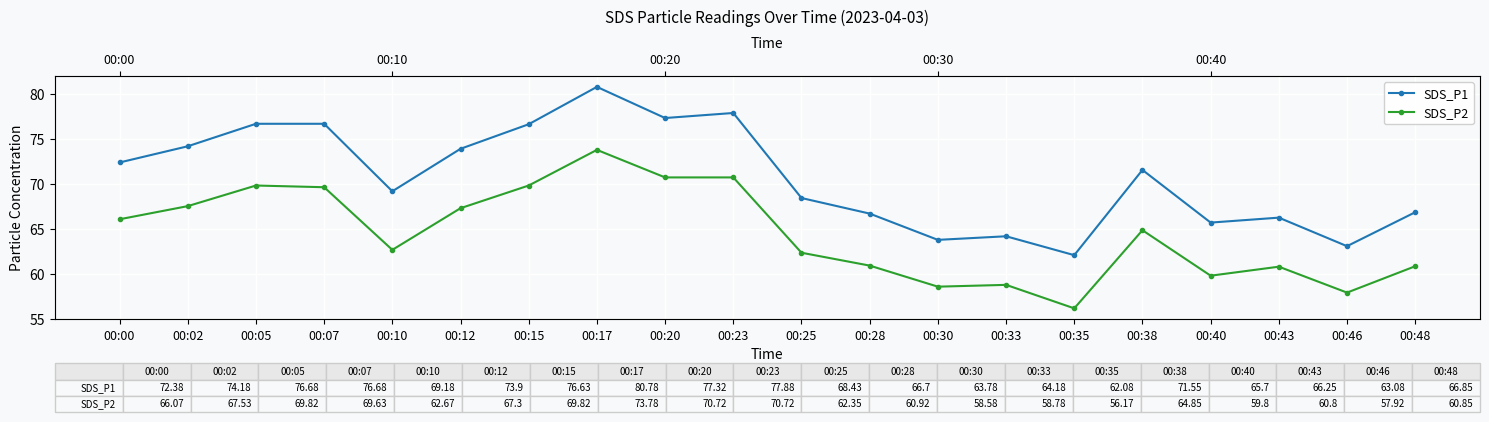

How many distinct data groups are displayed?

2